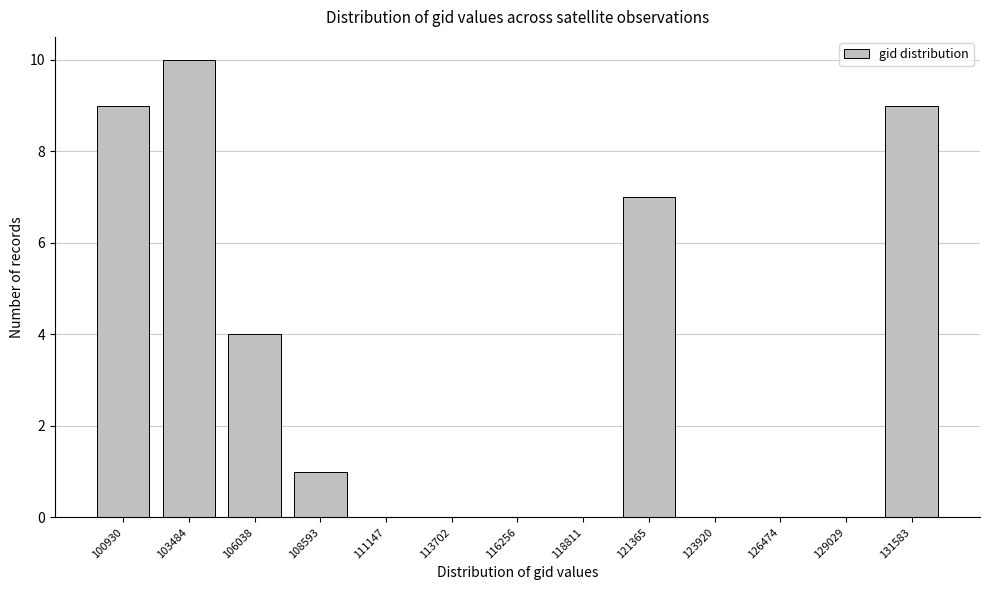

Reading left to right, list all the values displayed in this chart.

100930=9	103484=10	106038=4	108593=1	111147=0	113702=0	116256=0	118811=0	121365=7	123920=0	126474=0	129029=0	131583=9